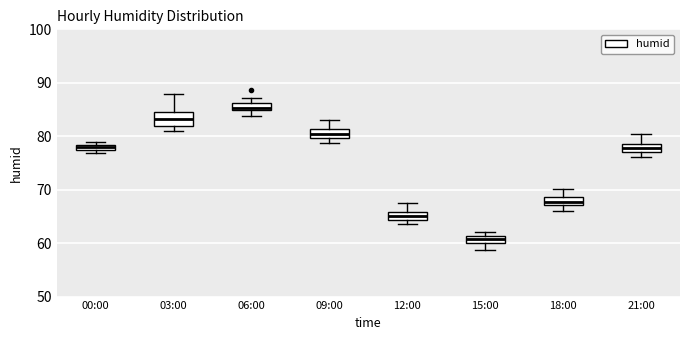

Which box has the highest median line?

06:00